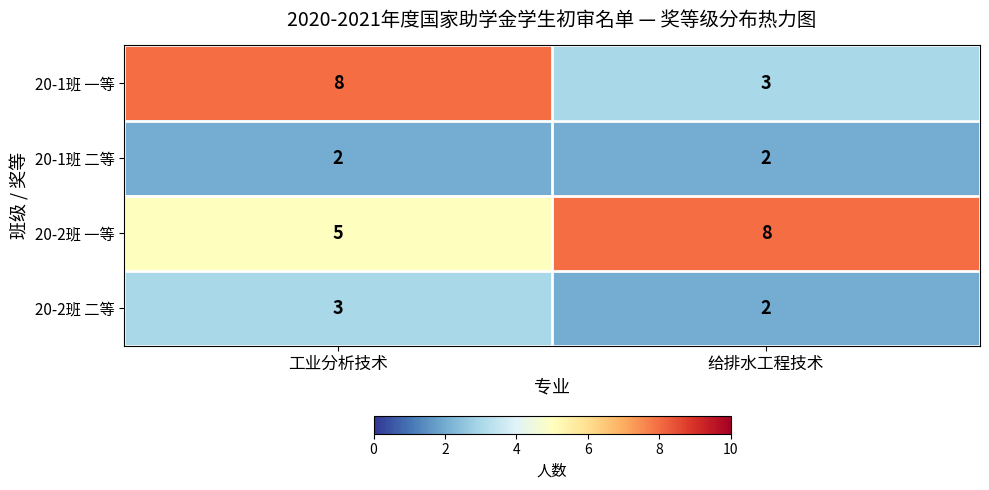

What is the difference between the maximum and minimum values in the 20-1班 一等 series?

5